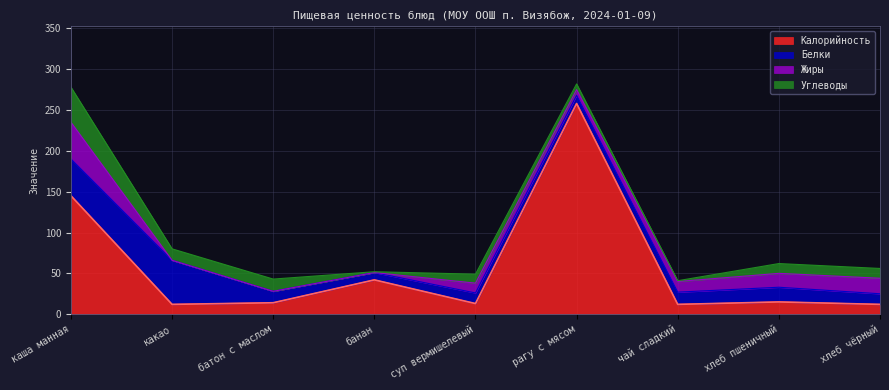

Reading right to left, extract all data points from this chart.

Белки: хлеб чёрный=13	хлеб пшеничный=18	чай сладкий=15	рагу с мясом=10	суп вермишелевый=13	банан=9	батон с маслом=14	какао=54	каша манная=45
Жиры: хлеб чёрный=19	хлеб пшеничный=17	чай сладкий=13	рагу с мясом=7	суп вермишелевый=12	банан=0	батон с маслом=0	какао=0	каша манная=45
Углеводы: хлеб чёрный=12	хлеб пшеничный=12	чай сладкий=1	рагу с мясом=7	суп вермишелевый=11	банан=1	батон с маслом=15	какао=14	каша манная=43
Калорийность: хлеб чёрный=12	хлеб пшеничный=15	чай сладкий=12	рагу с мясом=258	суп вермишелевый=13	банан=42	батон с маслом=14	какао=12	каша манная=145